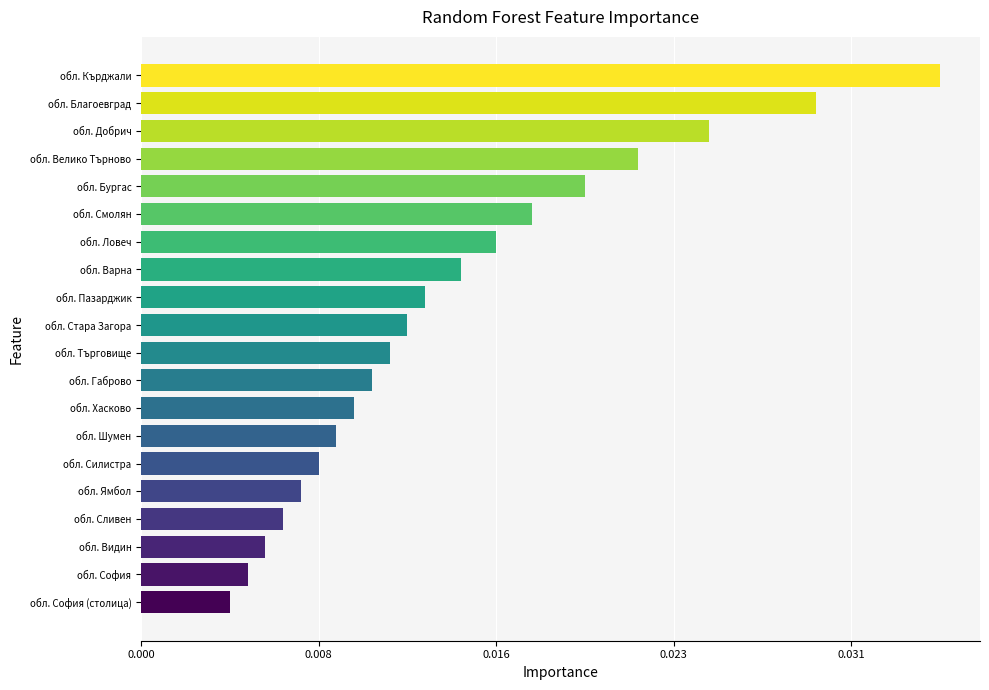

List the labels in order of value, smallest first.

обл. София (столица), обл. София, обл. Видин, обл. Сливен, обл. Ямбол, обл. Силистра, обл. Шумен, обл. Хасково, обл. Габрово, обл. Търговище, обл. Стара Загора, обл. Пазарджик, обл. Варна, обл. Ловеч, обл. Смолян, обл. Бургас, обл. Велико Търново, обл. Добрич, обл. Благоевград, обл. Кърджали